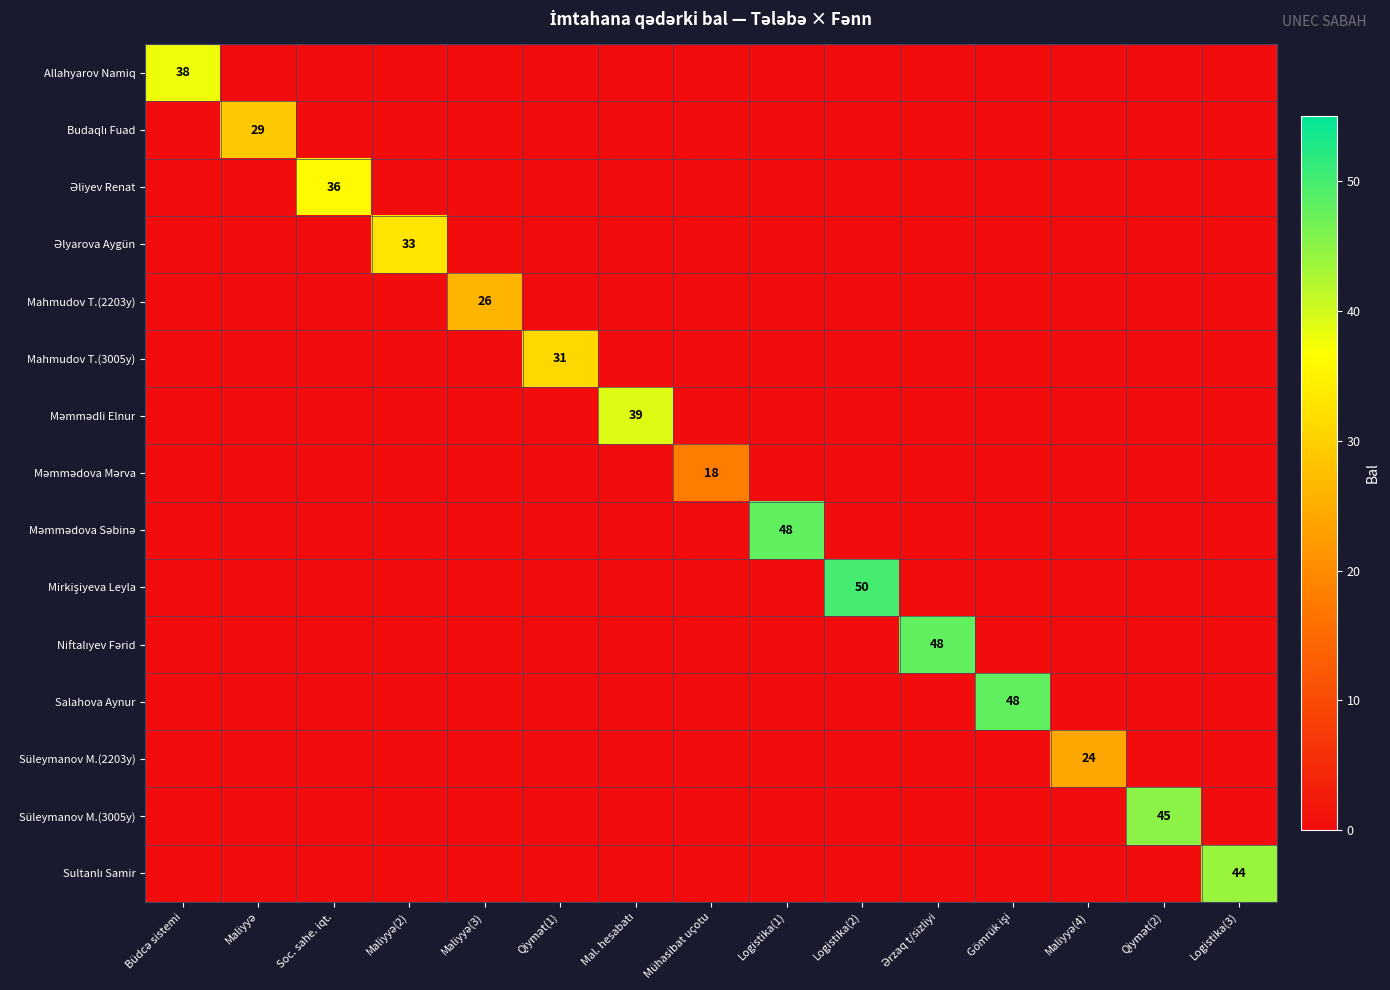

Rank the series at Logistika(3) from highest to lowest value.

Sultanlı Samir, Allahyarov Namiq, Budaqlı Fuad, Əliyev Renat, Əlyarova Aygün, Mahmudov T.(2203y), Mahmudov T.(3005y), Məmmədli Elnur, Məmmədova Mərva, Məmmədova Səbinə, Mirkişiyeva Leyla, Niftalıyev Fərid, Salahova Aynur, Süleymanov M.(2203y), Süleymanov M.(3005y)